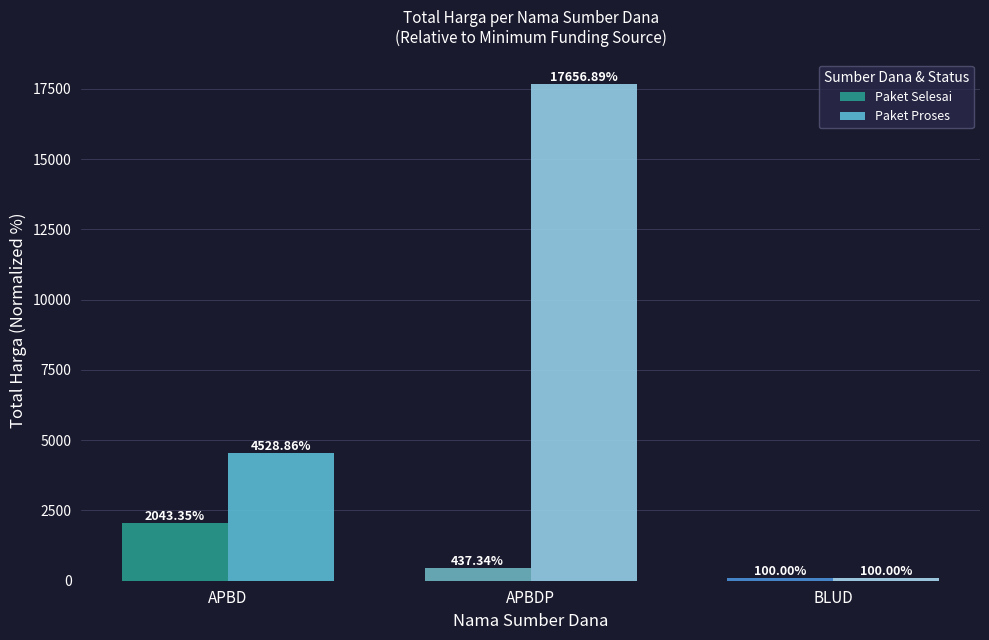

What is the sum of all Paket Selesai values?

2580.7